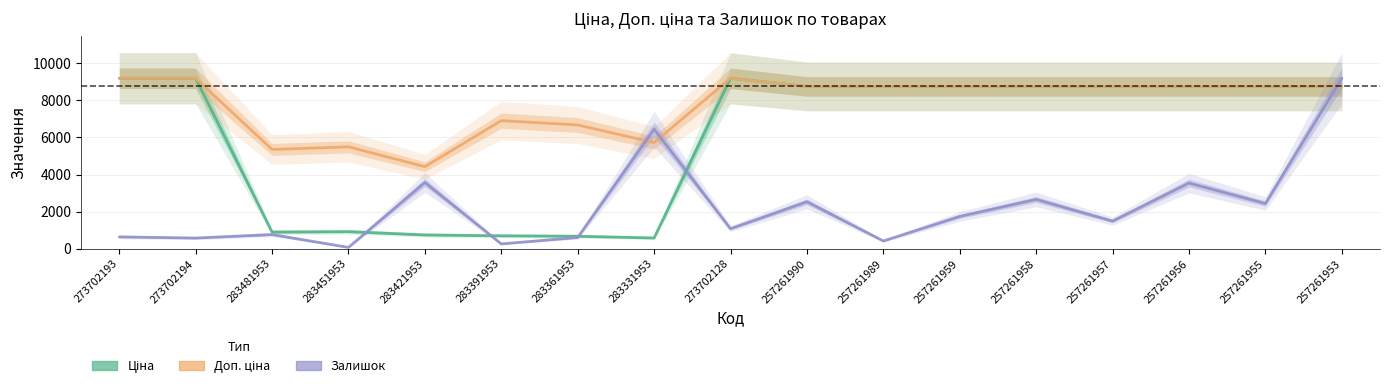

At which category is the sum across all series the highest?

257261953